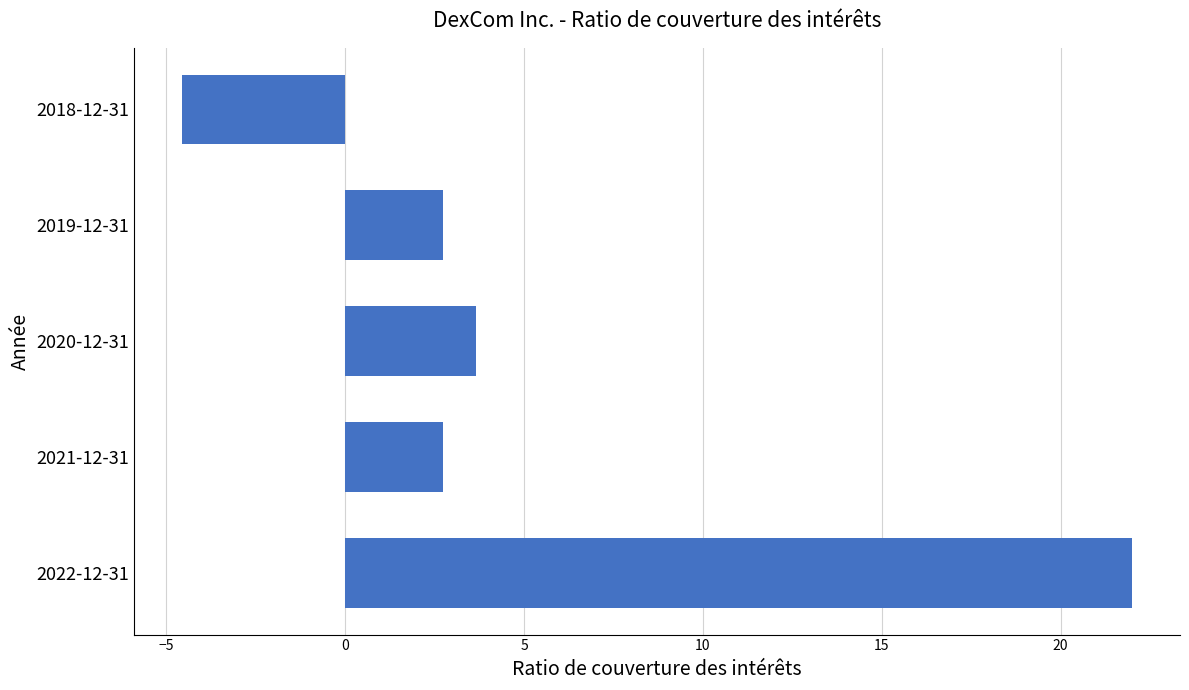

What is the sum of all values?

26.6